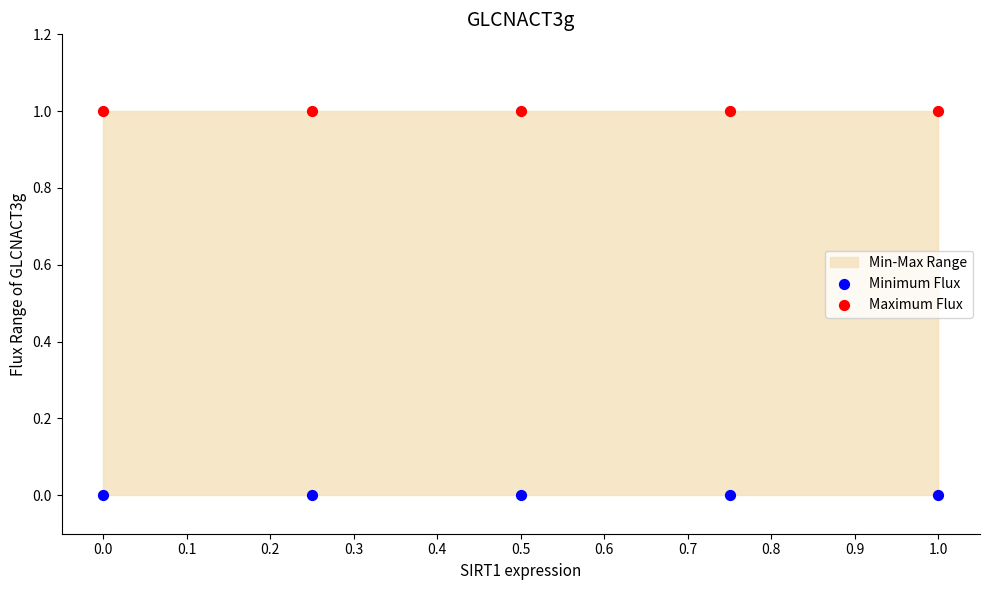

Which series contains the lowest Y value?

Minimum Flux